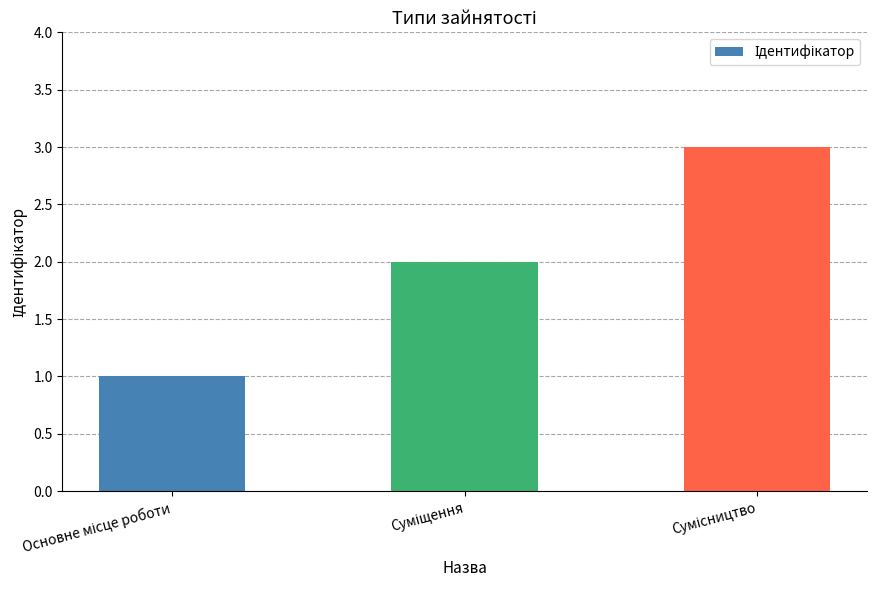

Does the chart contain any negative values?

No